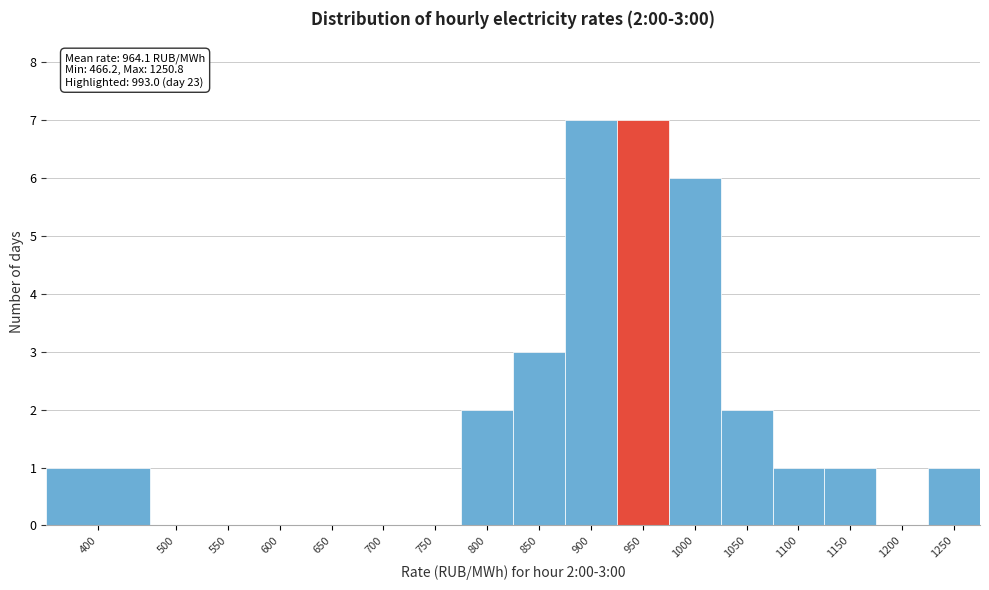

Reading left to right, extract all data points from this chart.

400=1	500=0	550=0	600=0	650=0	700=0	750=0	800=2	850=3	900=7	950=7	1000=6	1050=2	1100=1	1150=1	1200=0	1250=1